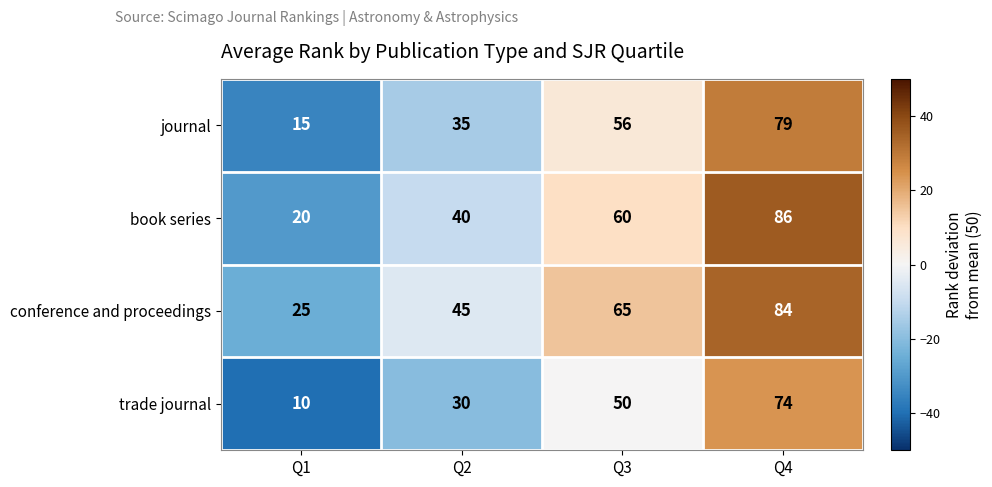

What is the approximate value of book series at Q4?

86